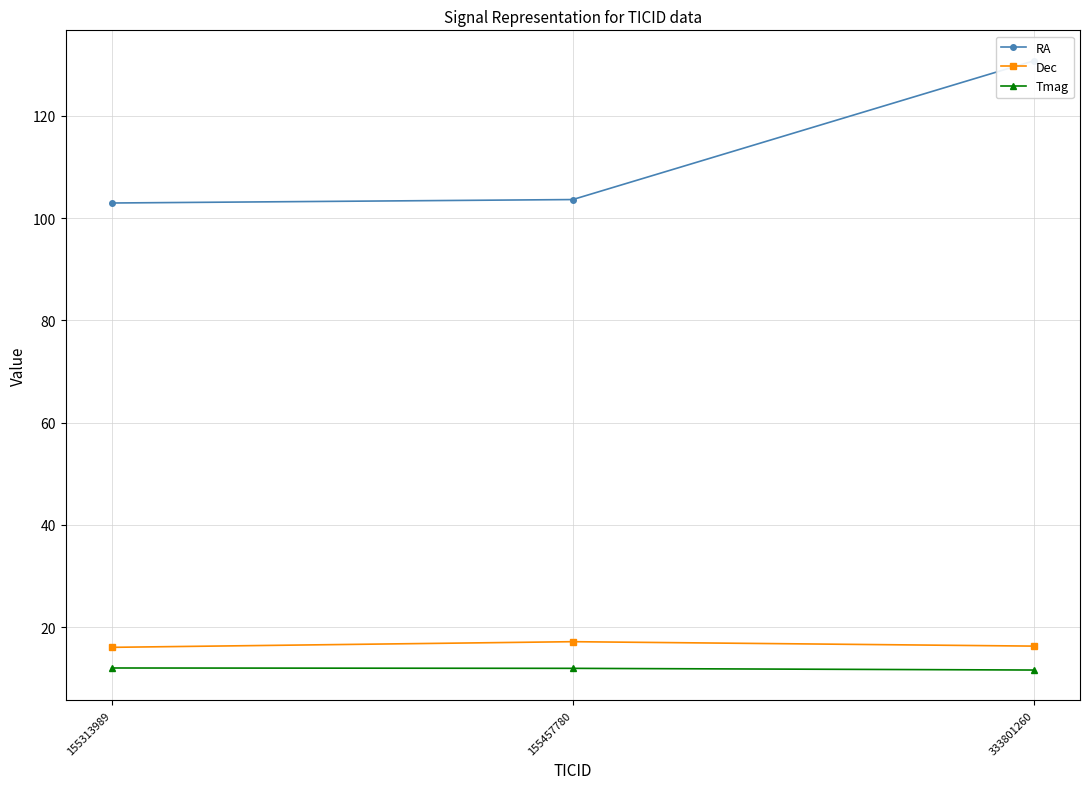

At which category is the sum across all series the highest?

333801260